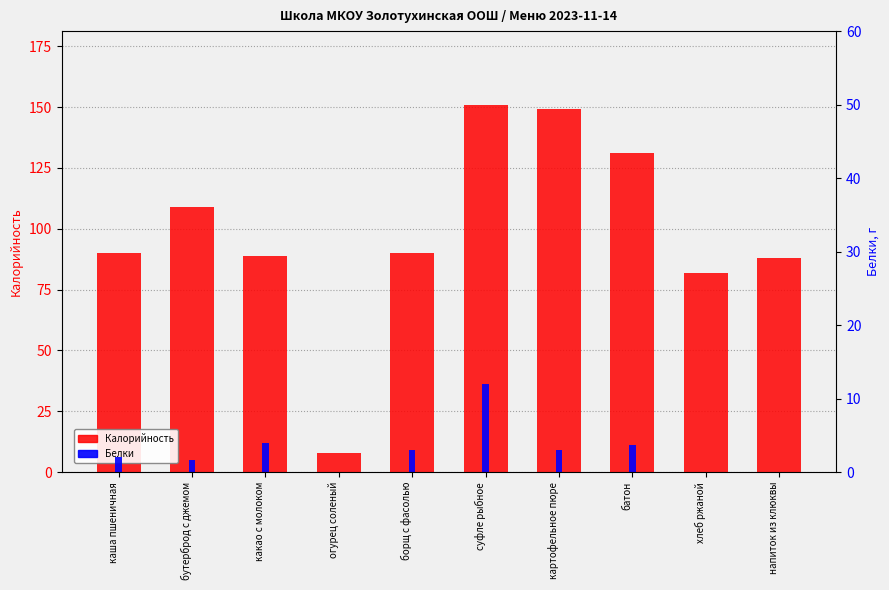

How many bars are there in total?

20